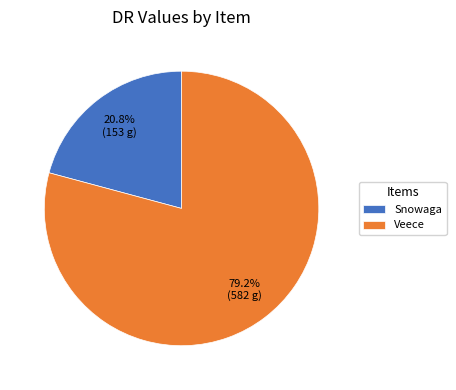

How many segments does this pie chart have?

2